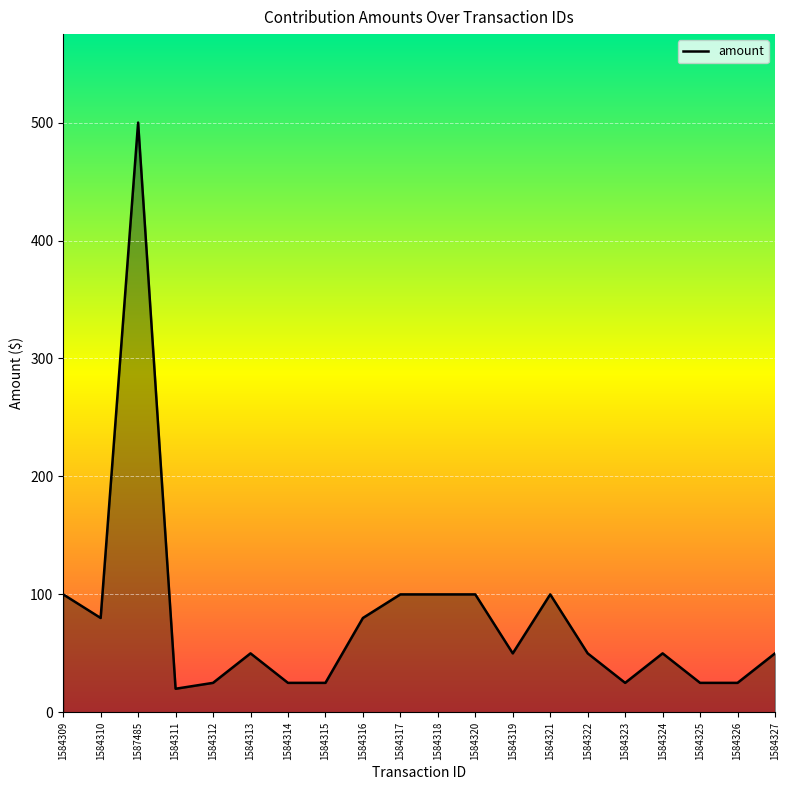

What is the change in value from 1584316 to 1584318?

+20